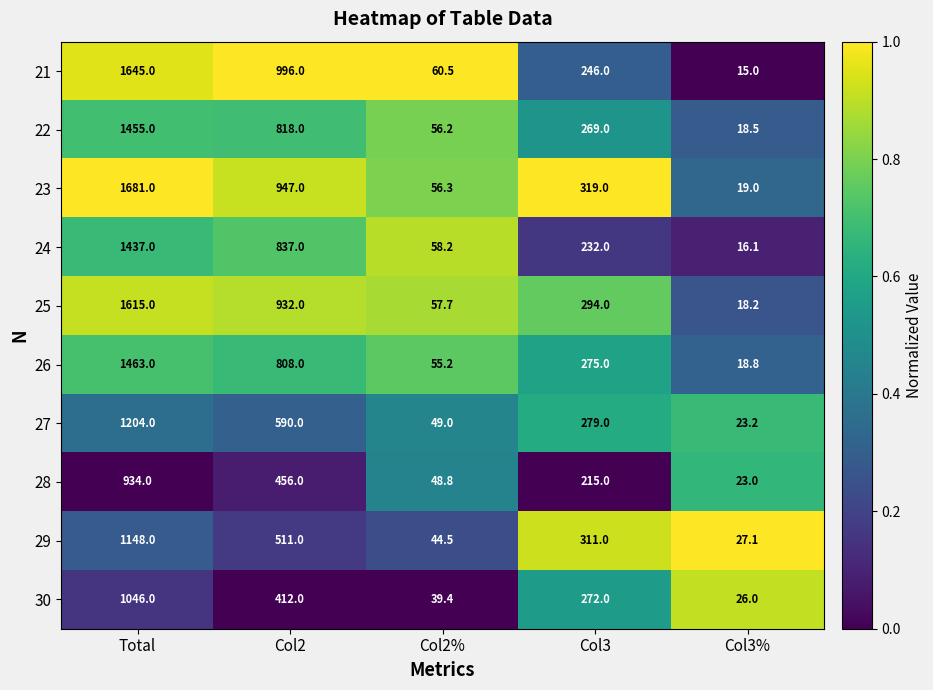

What is the difference between the maximum and minimum values in the 28 series?

911.0